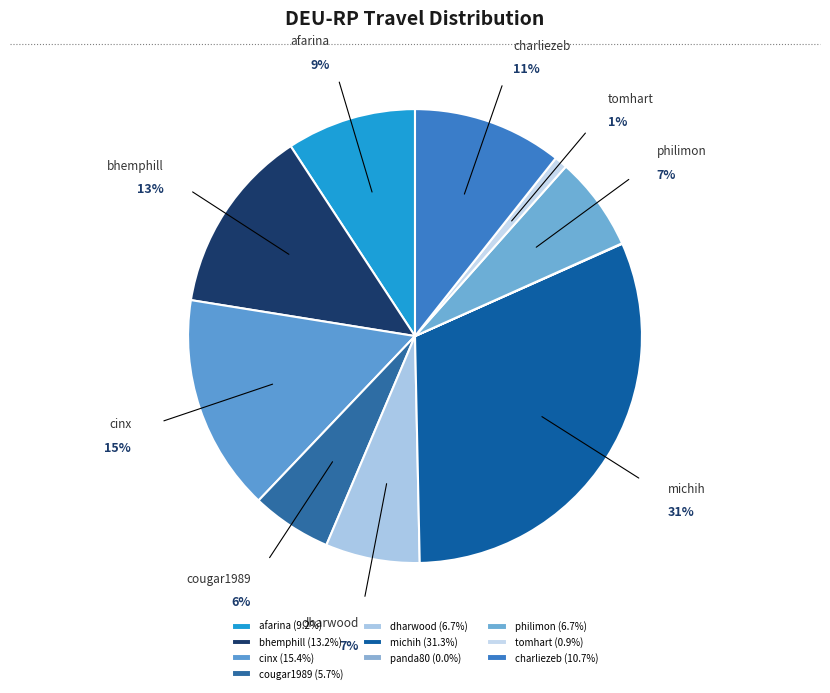

Is there a majority slice in this chart?

No